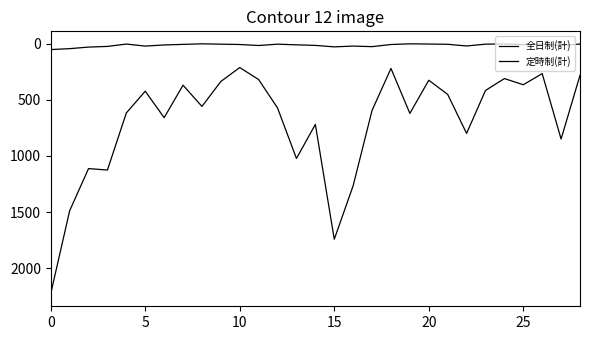

Does the chart have visible grid lines?

No